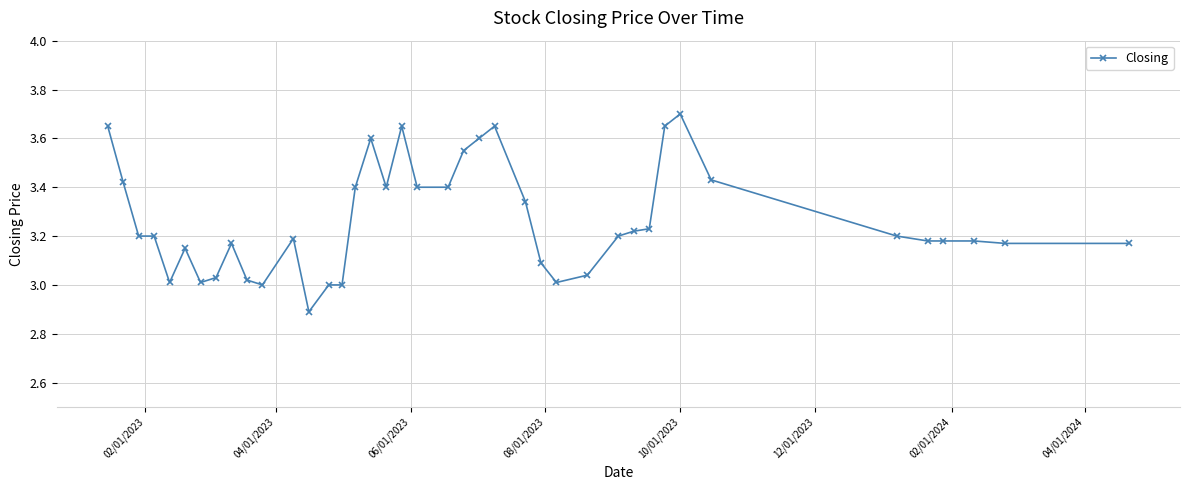

How many series are shown in this chart?

1